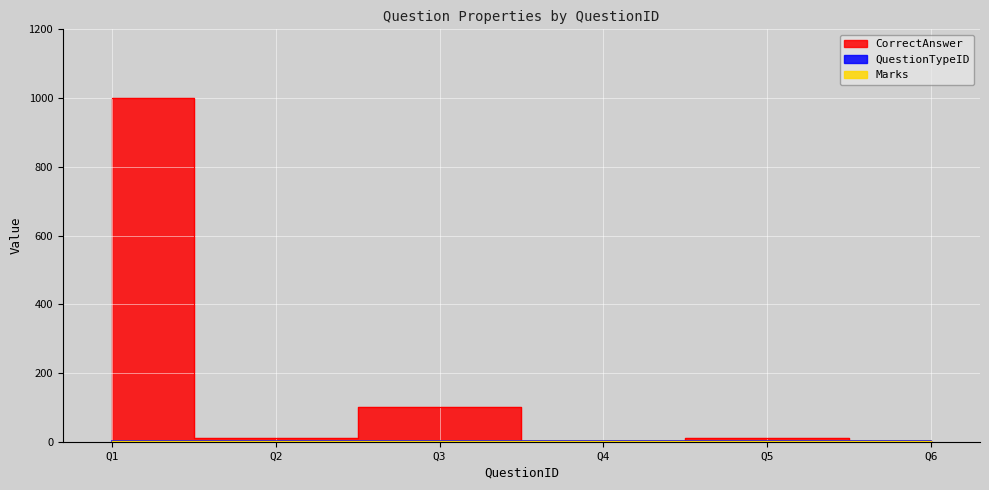

True or false: Marks and QuestionTypeID cross at least once.

False